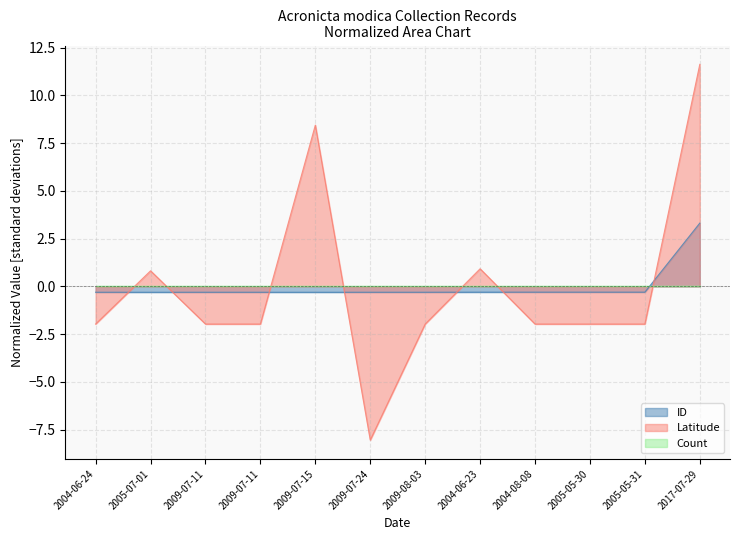

What is the approximate value of Latitude at 2009-08-03?

-2.0